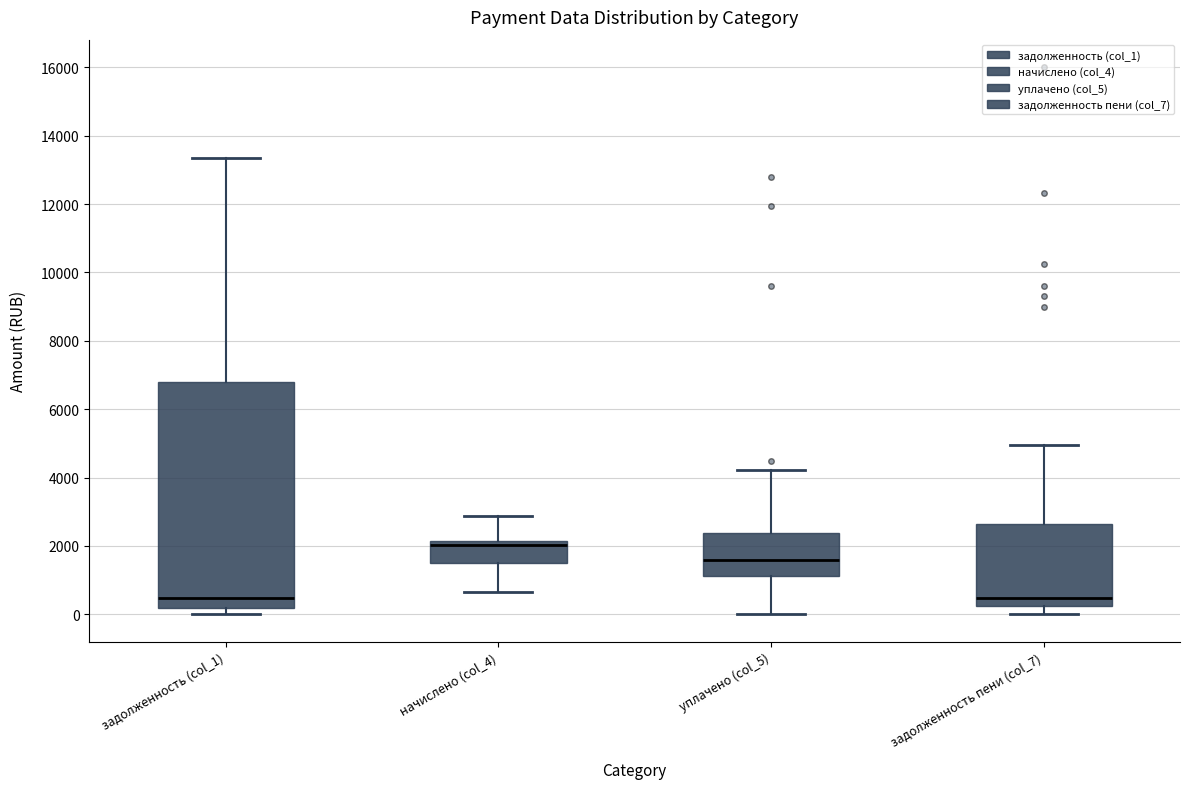

Reading left to right, transcribe this box plot: for each box, give where its median line is, the range the box spans, and where its two whiskers end, as read against the y-axis. The values are not printed on the chart, so give them approximately, as read against the axis.

задолженность (col_1): median 400, box 200 to 6800, whiskers 0 to 13400
начислено (col_4): median 2000, box 1600 to 2200, whiskers 600 to 2800
уплачено (col_5): median 1600, box 1200 to 2400, whiskers 0 to 4200
задолженность пени (col_7): median 400, box 200 to 2600, whiskers 0 to 5000